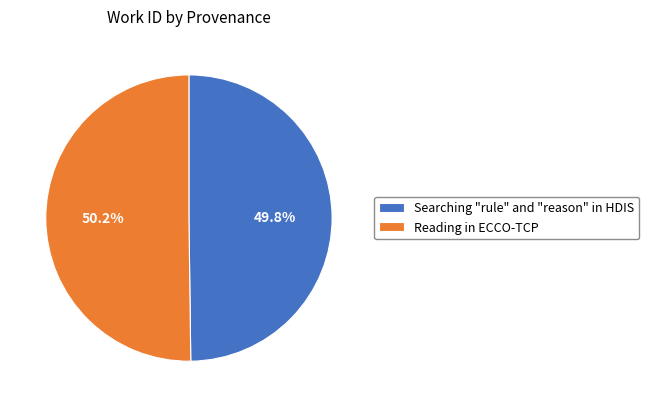

How many slices are in this pie chart?

2